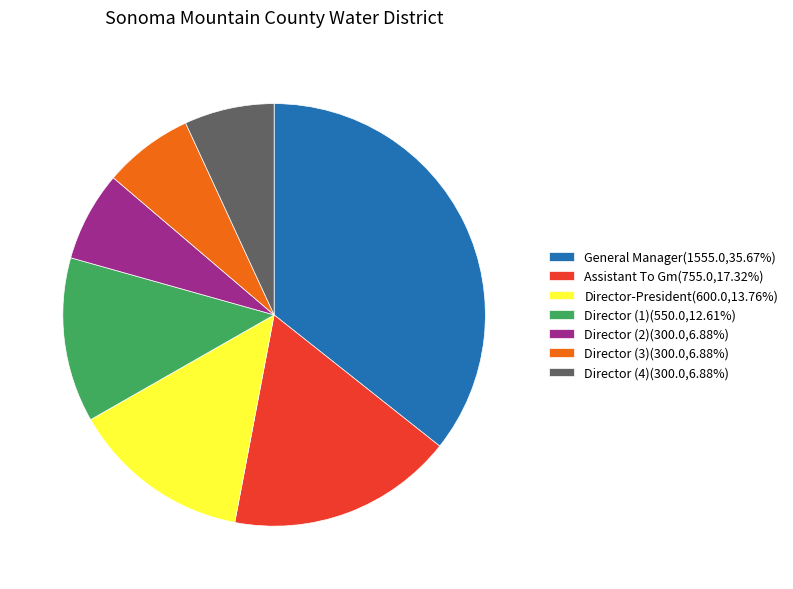

Is there a majority slice in this chart?

No